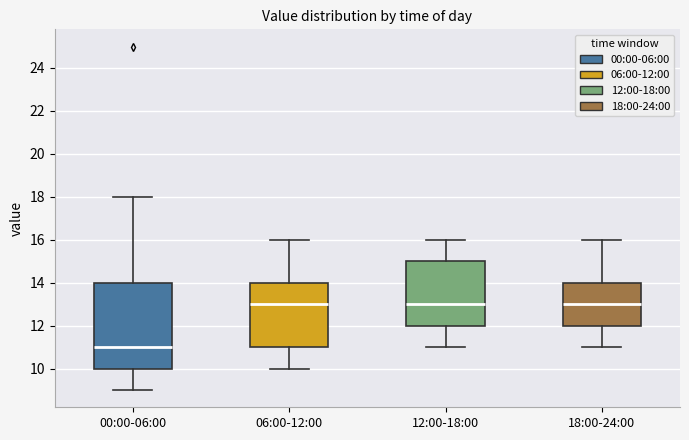

Which box's median line is the lowest?

00:00-06:00